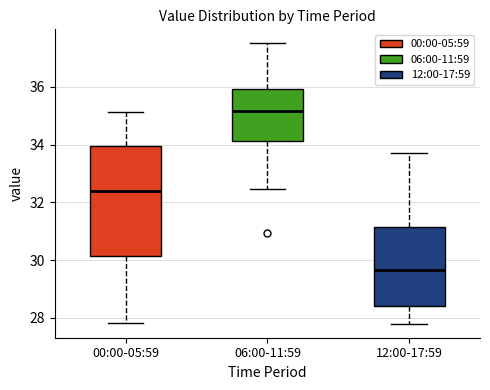

Reading left to right, read every box against the y-axis: the position of its median line, the range the box covers, and the ends of its whiskers. The values are not printed on the chart, so give them approximately, as read against the axis.

00:00-05:59: median 32.4, box 30.2 to 34.0, whiskers 27.8 to 35.2
06:00-11:59: median 35.2, box 34.2 to 36.0, whiskers 32.4 to 37.6
12:00-17:59: median 29.6, box 28.4 to 31.2, whiskers 27.8 to 33.8